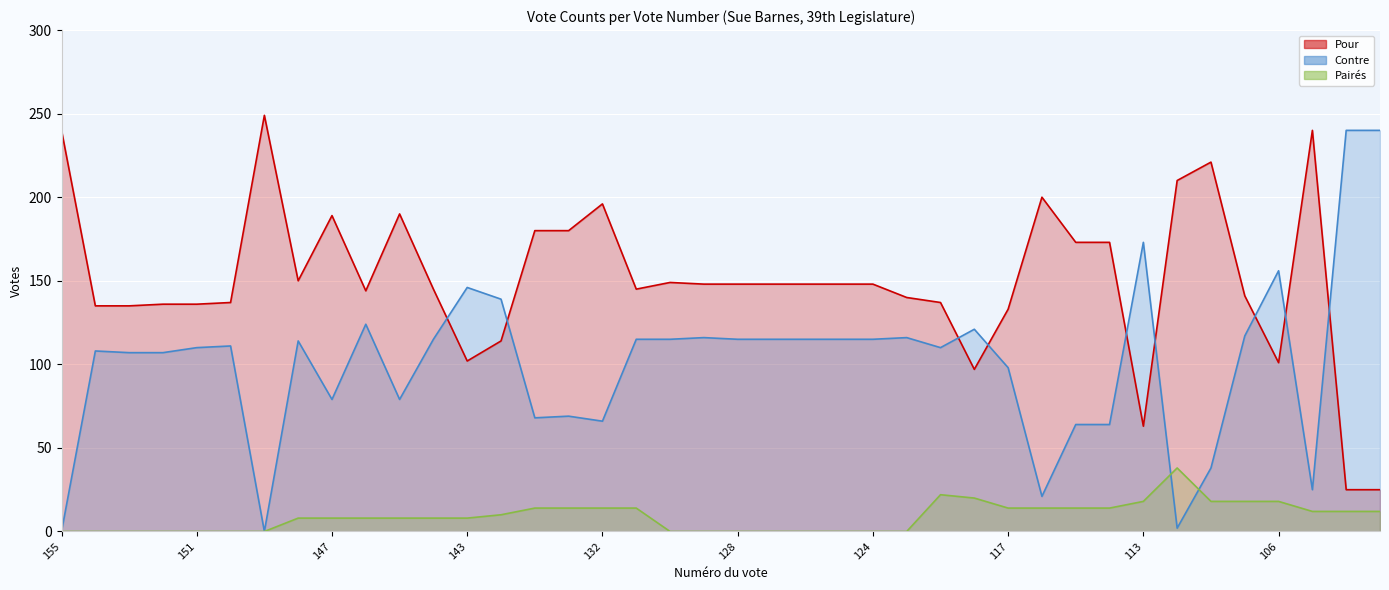

How many data points in Pour are above 148?

15